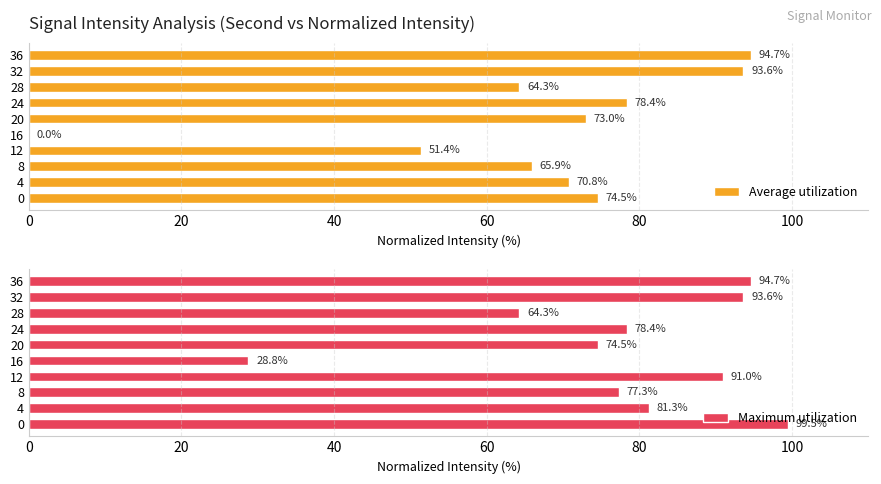

Which series has the largest total across all categories?

Maximum utilization